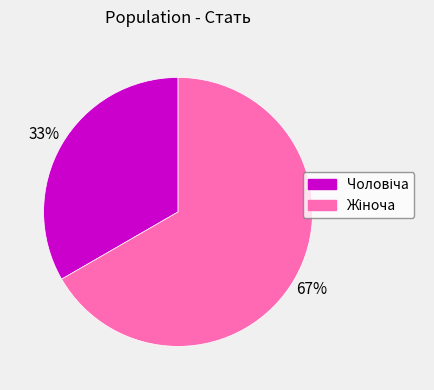

Is there a majority slice in this chart?

Yes